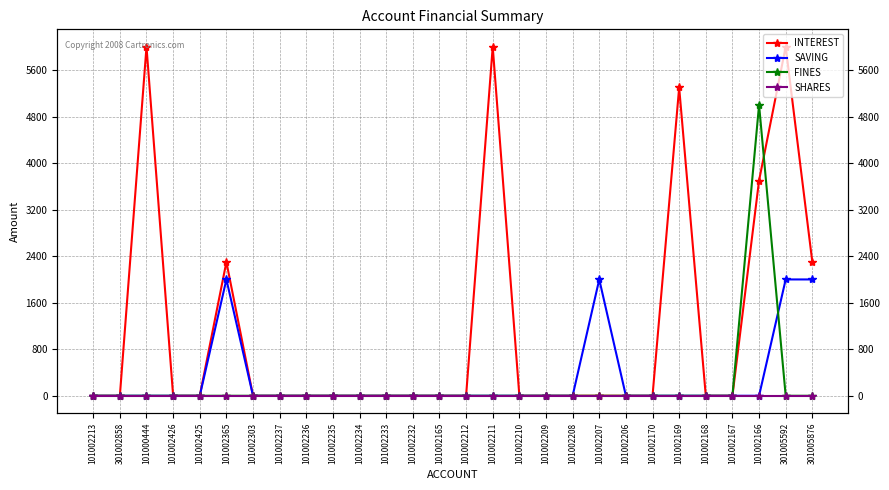

What is the sum of the FINES values at 301005592 and 101002166?

5000